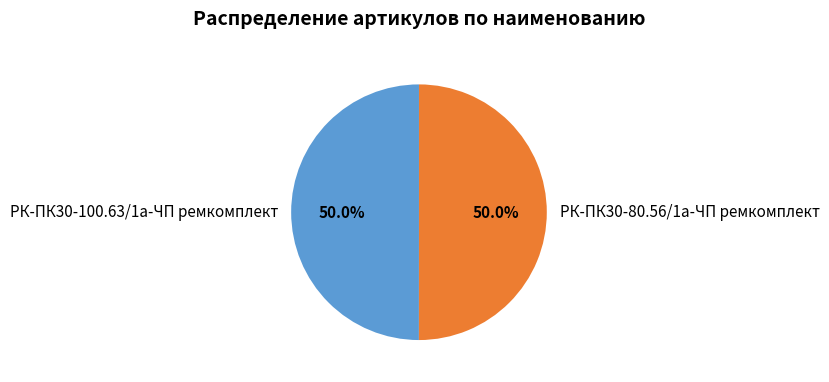

What is the ratio of the value at РК-ПК30-80.56/1а-ЧП ремкомплект to the value at РК-ПК30-100.63/1а-ЧП ремкомплект?

1.0